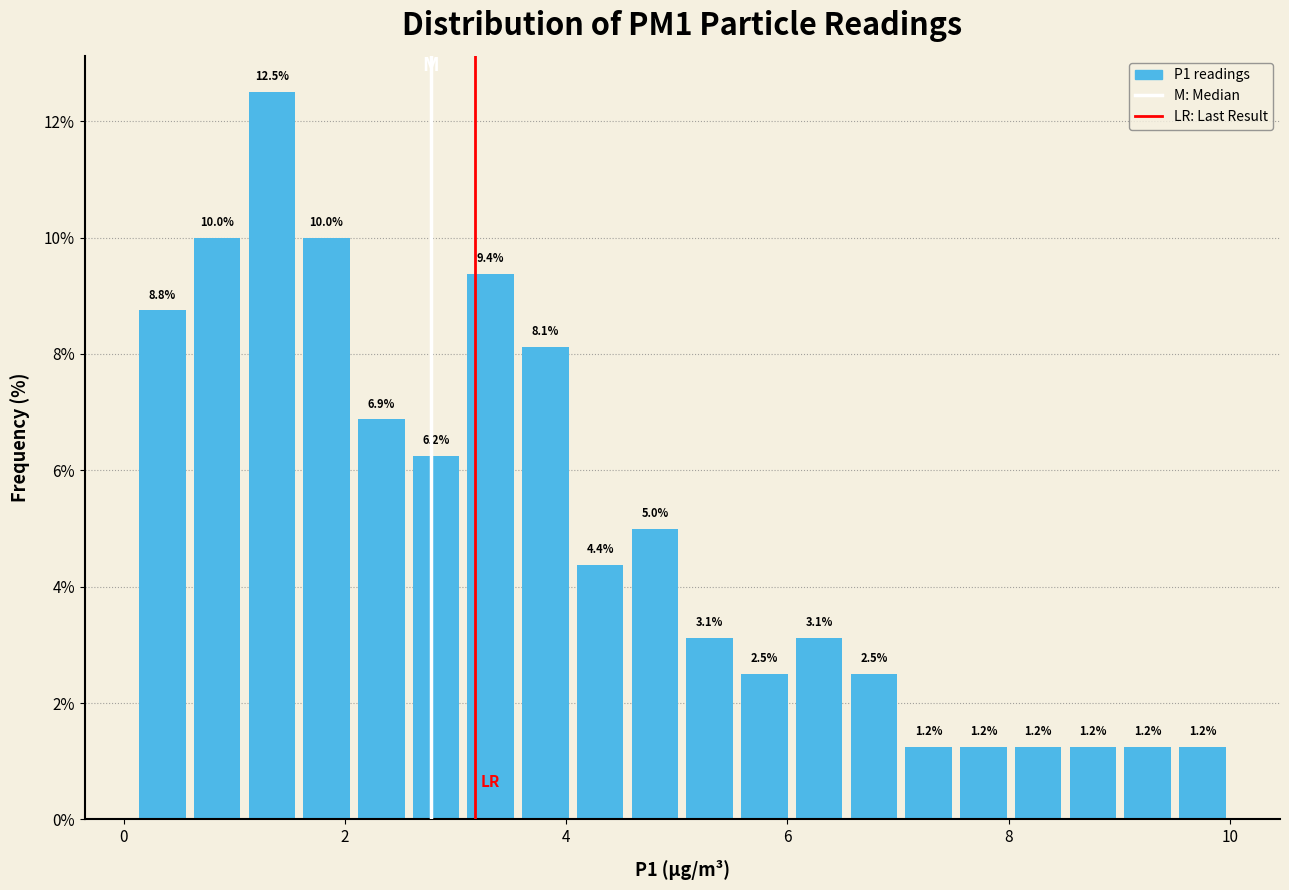

Read against the x-axis, roughly where is the centre of the tallest bar?

1.4